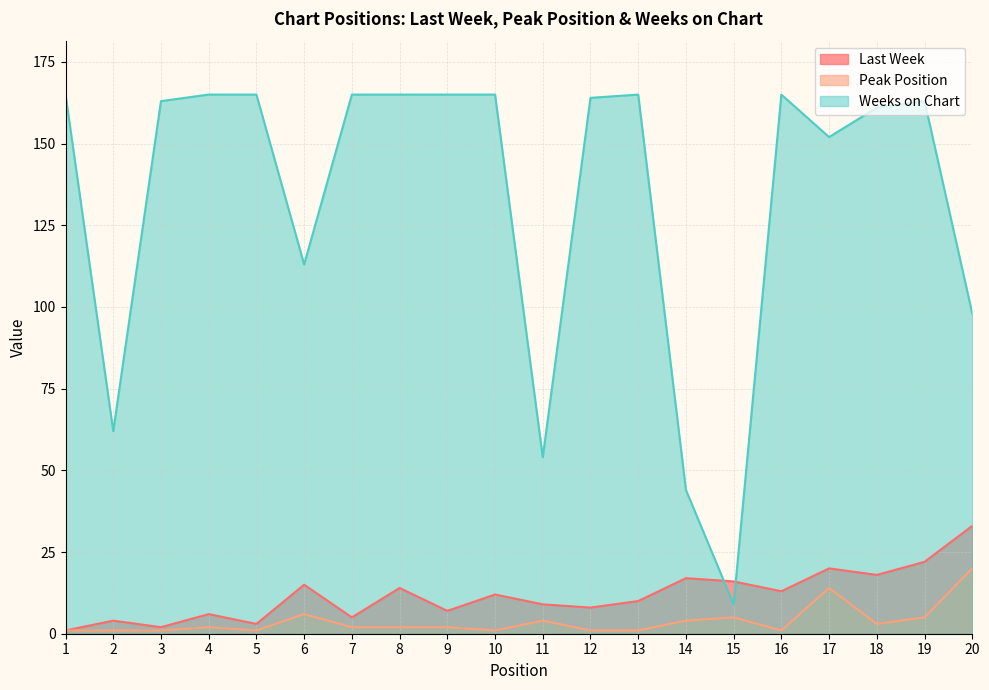

Which series changed the most between 14 and 20?

Weeks on Chart